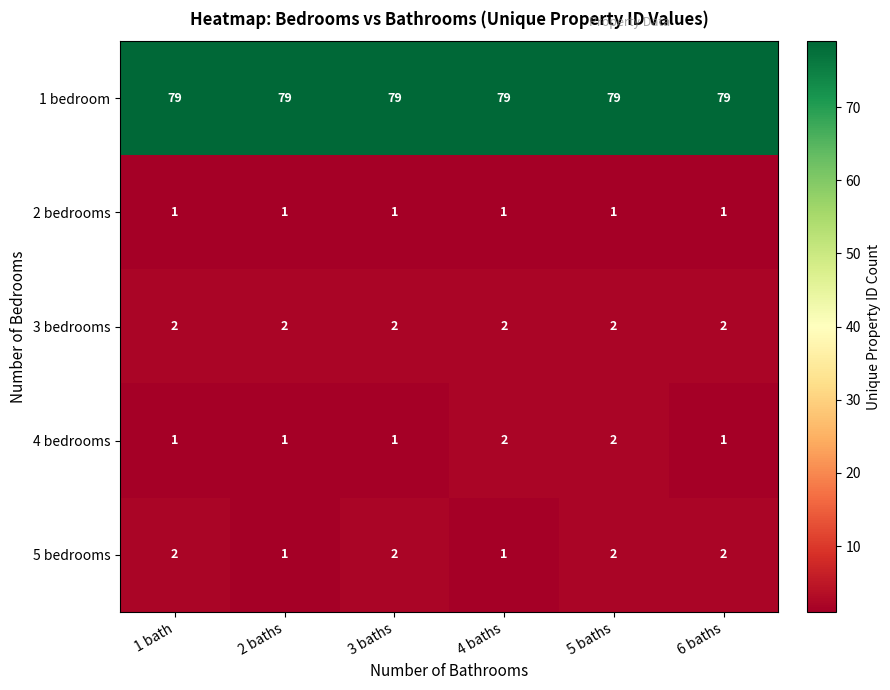

What is the highest value of the 1 bedroom series?

79